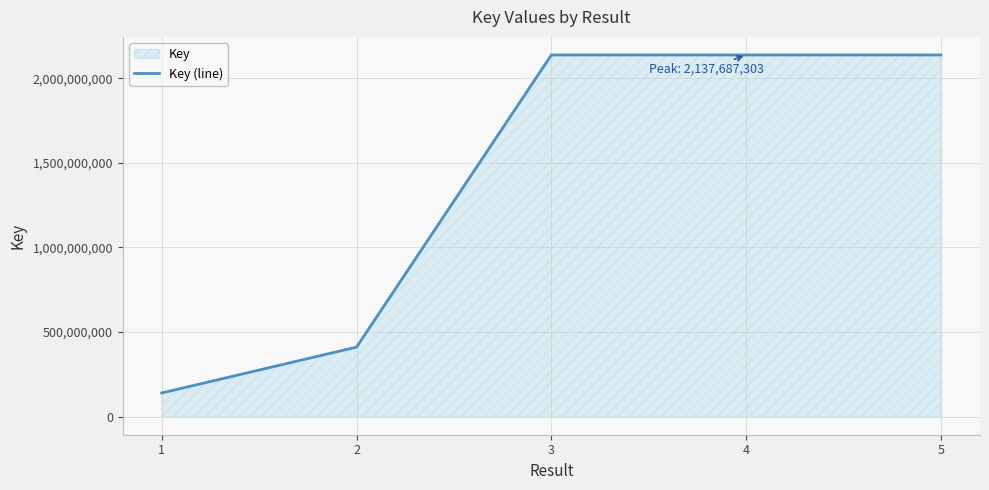

At which category does the chart reach its minimum across all series?

1